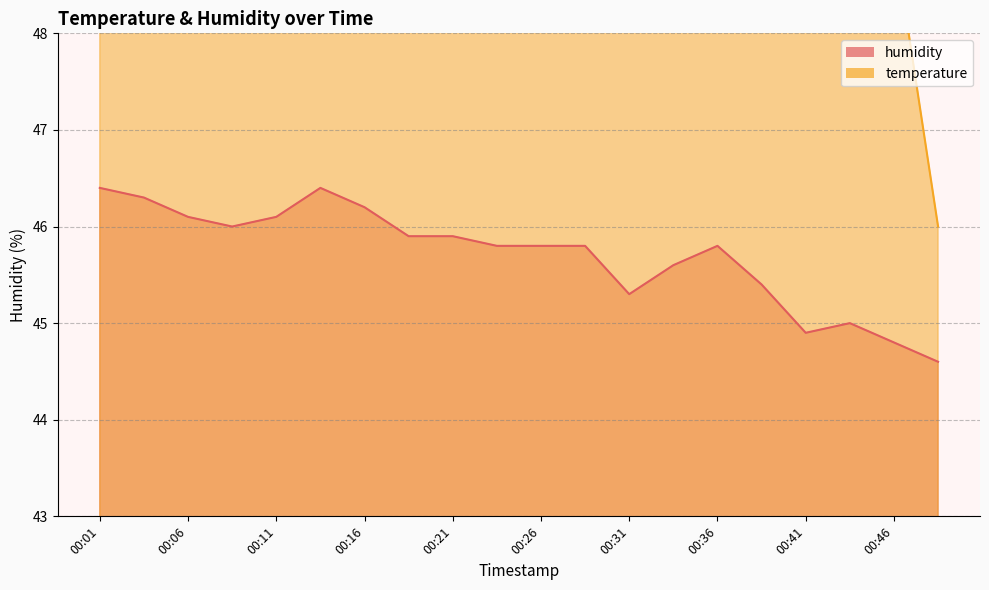

What is the sum of the humidity values at 00:28 and 00:41?

90.7